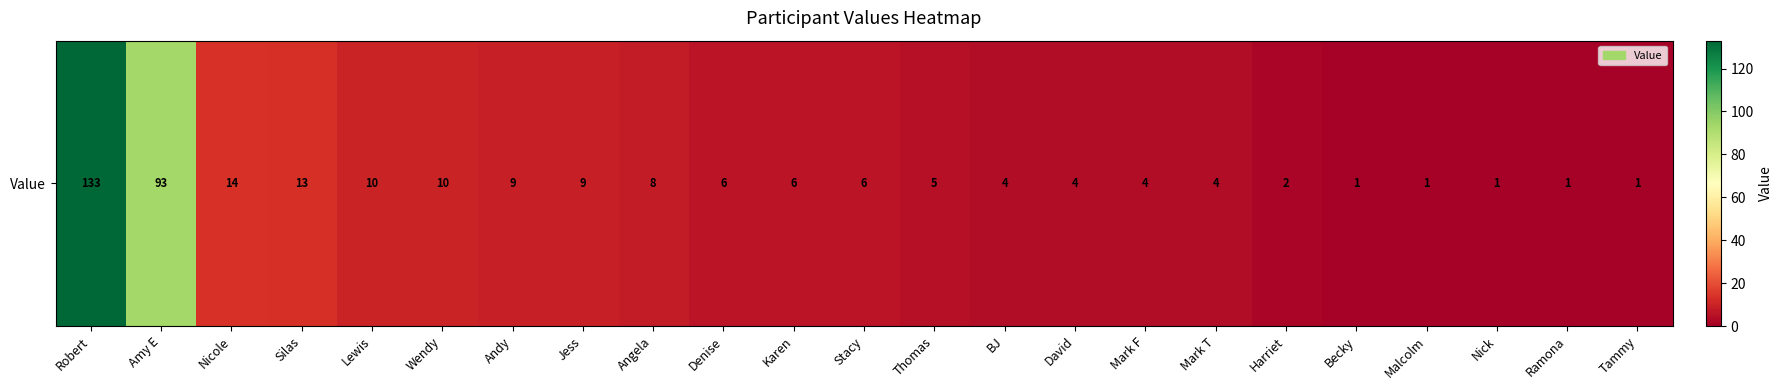

Count the number of categories in the chart.

23